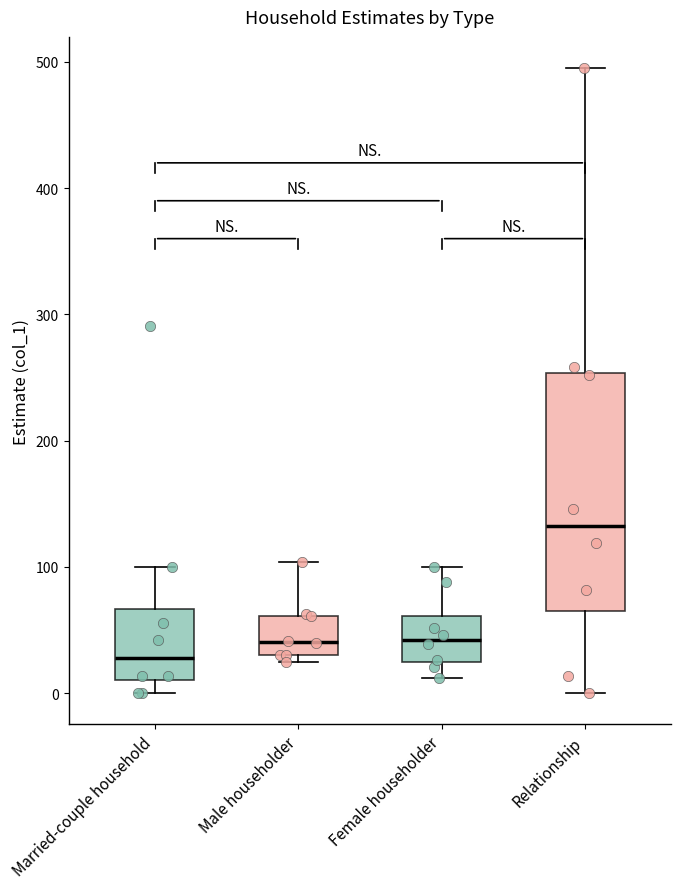

Which box's median line is the lowest?

Married-couple household